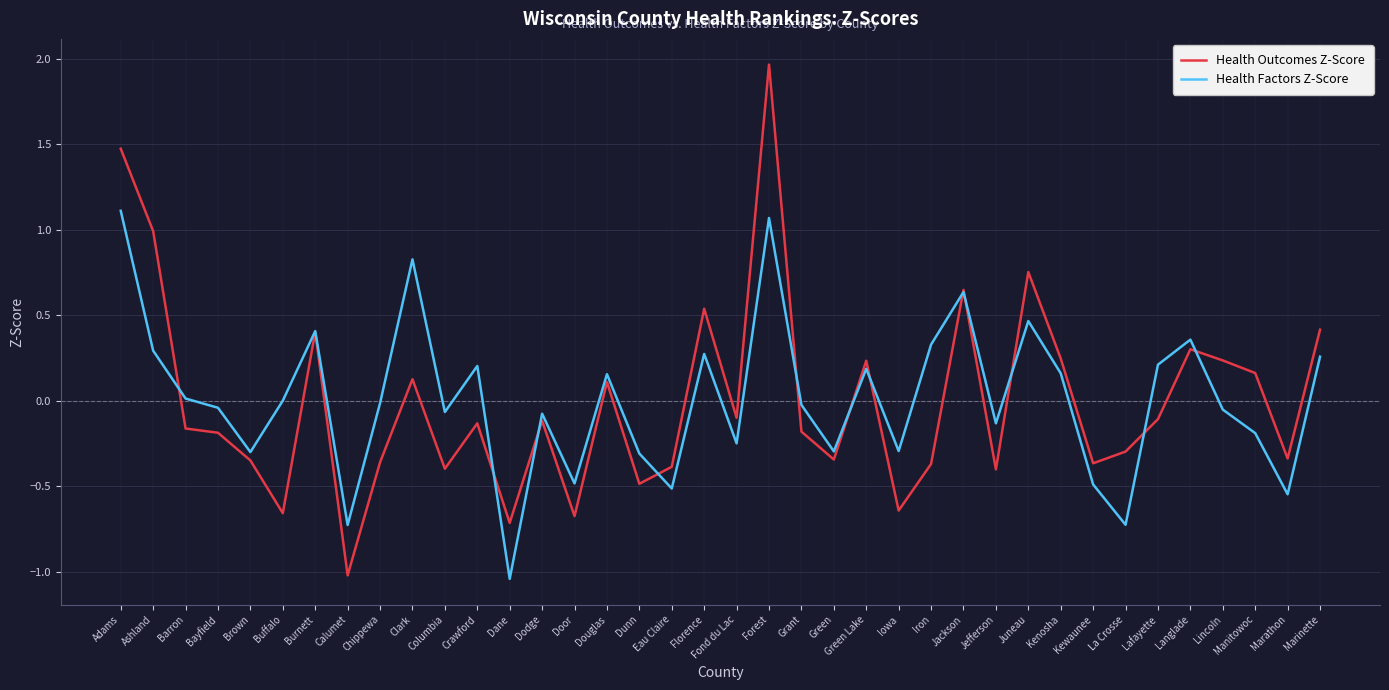

How many values in Health Outcomes Z-Score are above zero?

15